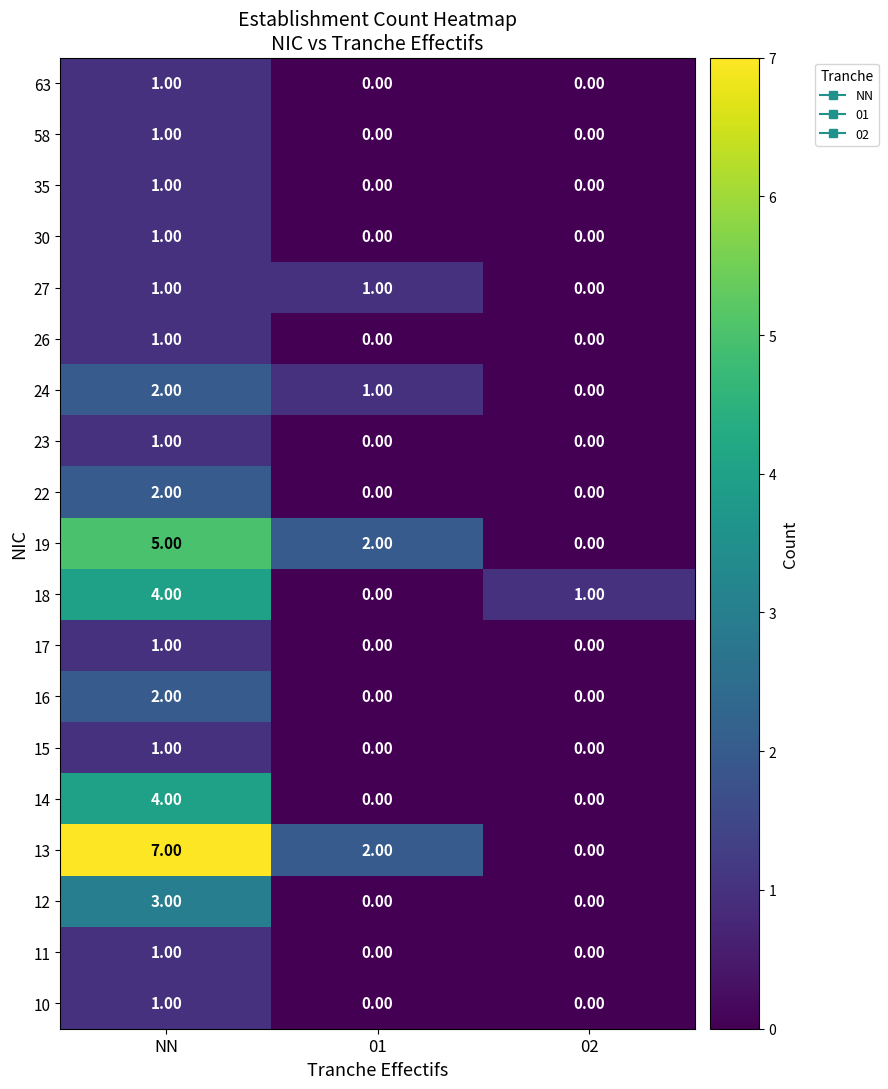

Count the number of categories in the chart.

3